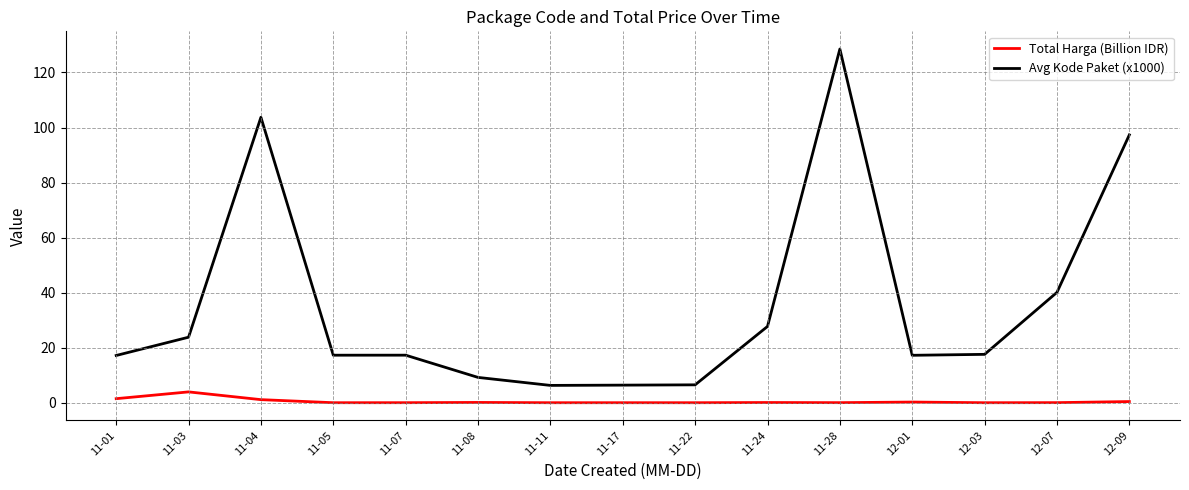

Between 11-03 and 11-11, which series saw the biggest shift?

Avg Kode Paket (x1000)